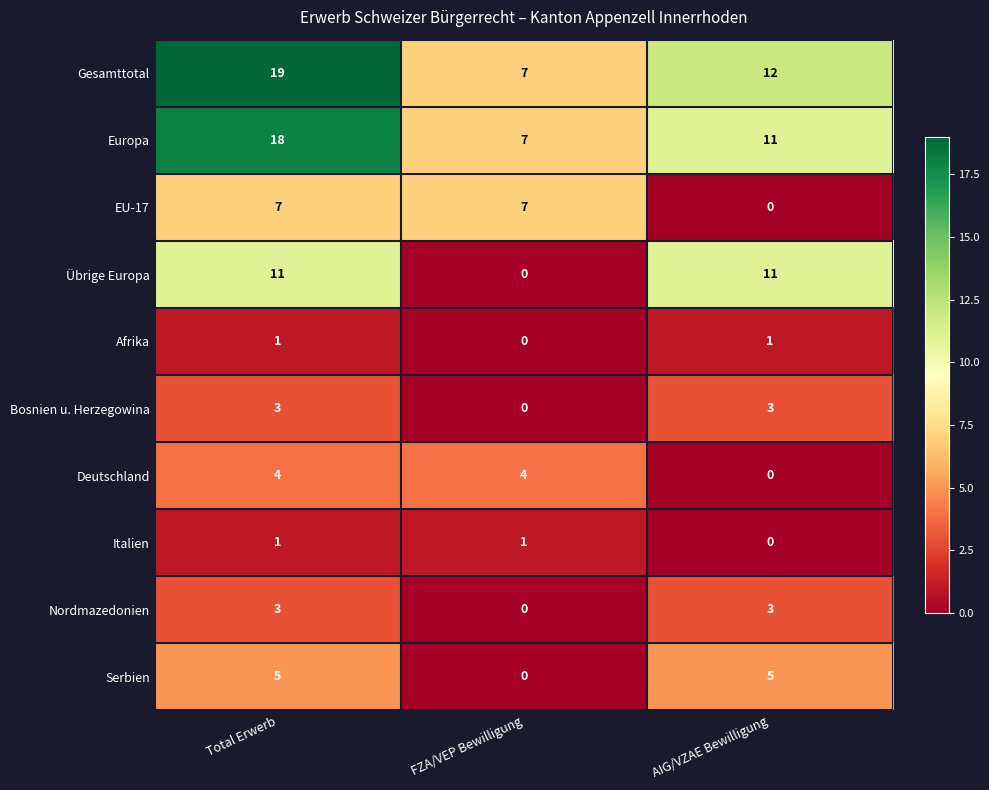

True or false: Nordmazedonien has a value of 0 at FZA/VEP Bewilligung.

True